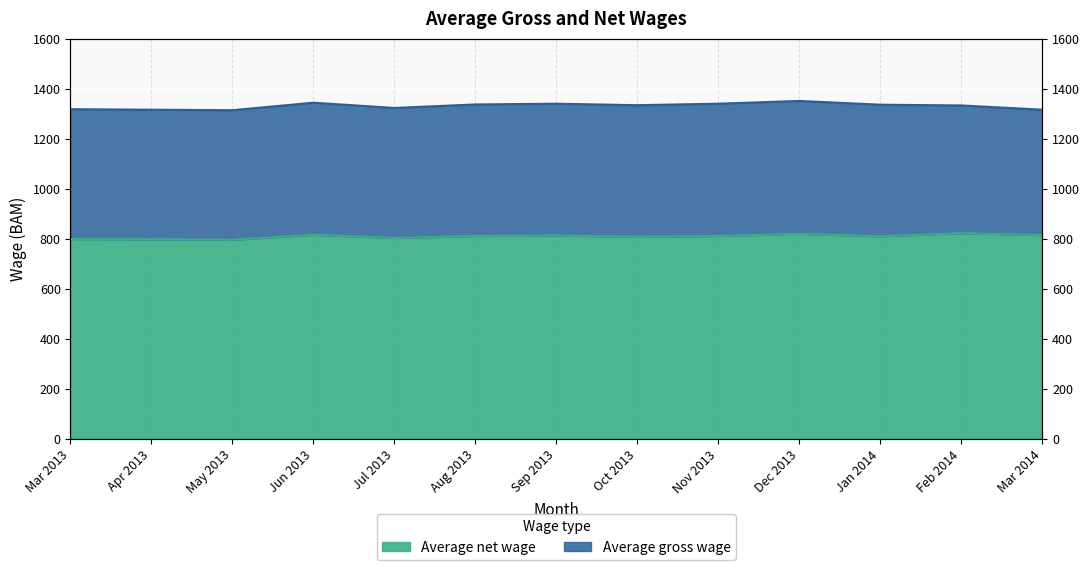

Reading right to left, transcribe all the data shown in this chart.

Average gross wage: Mar 2014=1316	Feb 2014=1333	Jan 2014=1336	Dec 2013=1351	Nov 2013=1340	Oct 2013=1334	Sep 2013=1340	Aug 2013=1337	Jul 2013=1323	Jun 2013=1344	May 2013=1314	Apr 2013=1316	Mar 2013=1318
Average net wage: Mar 2014=815	Feb 2014=822	Jan 2014=810	Dec 2013=820	Nov 2013=811	Oct 2013=808	Sep 2013=813	Aug 2013=811	Jul 2013=803	Jun 2013=816	May 2013=796	Apr 2013=798	Mar 2013=799